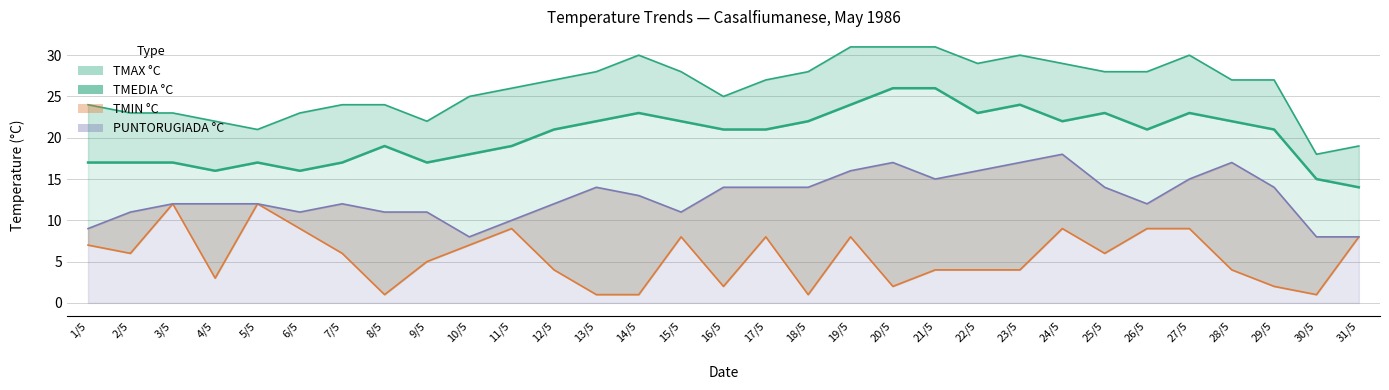

What is the greatest value displayed?

26